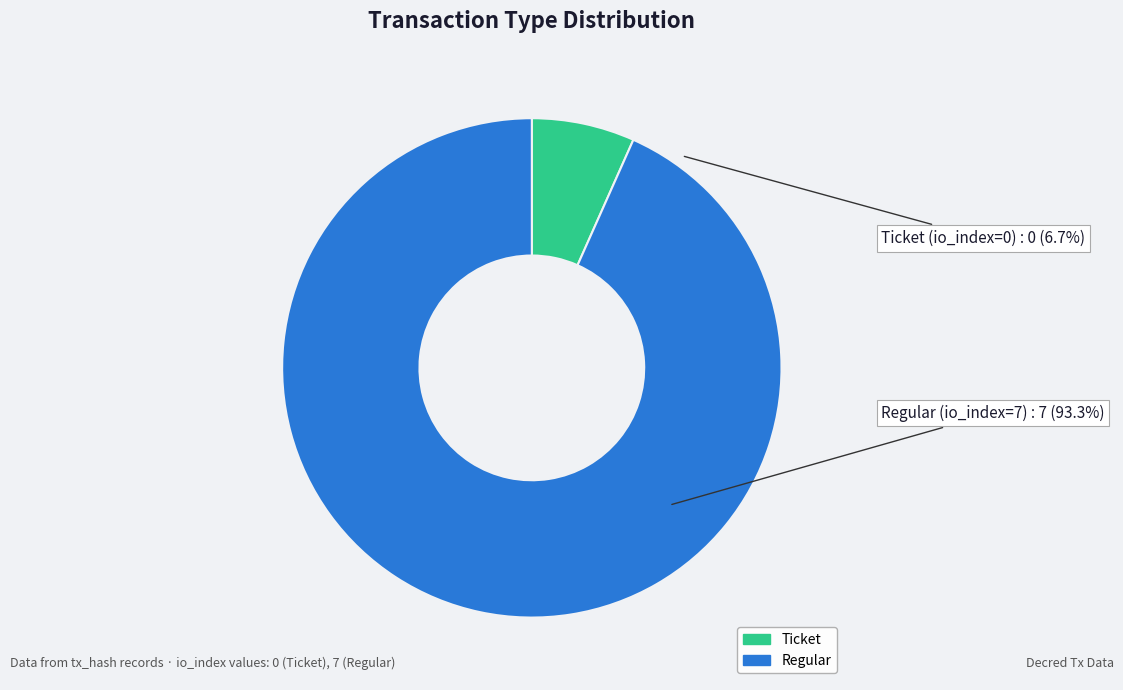

To the nearest percent, what is the average slice percentage?

50%